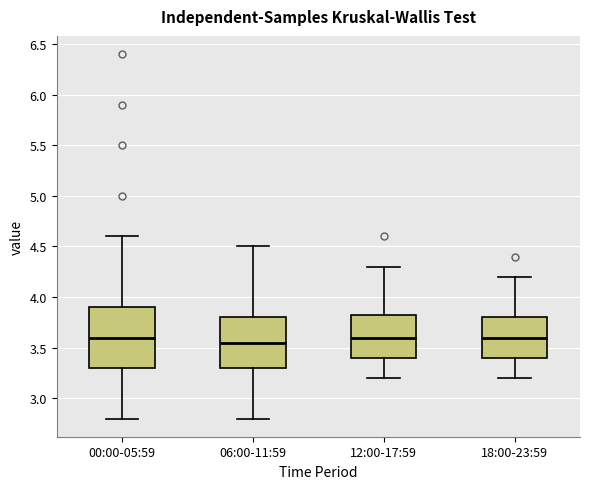

Comparing the boxes themselves (not the whiskers), which one is the tallest?

00:00-05:59